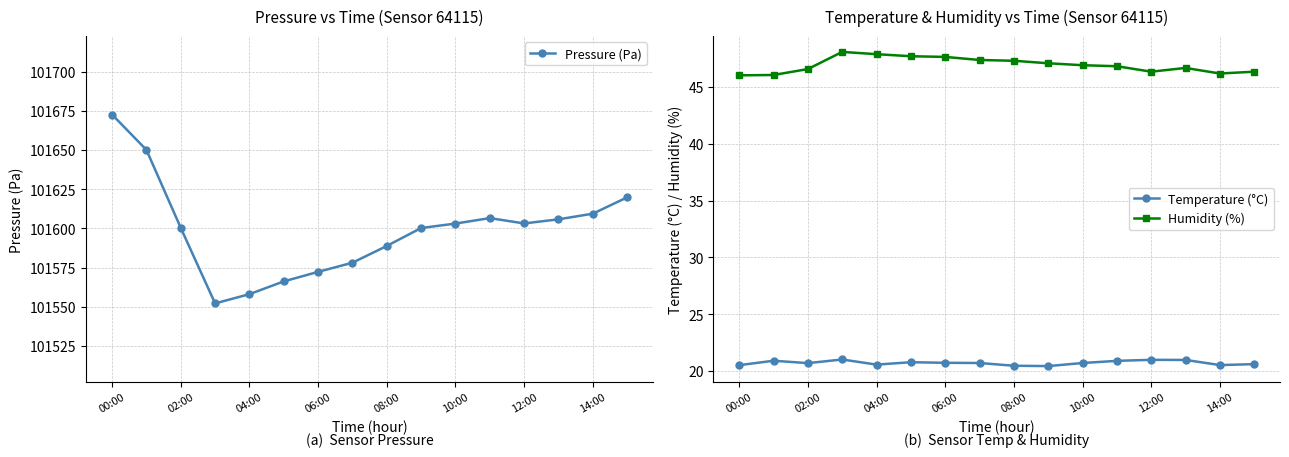

How many lines are shown in the chart?

3